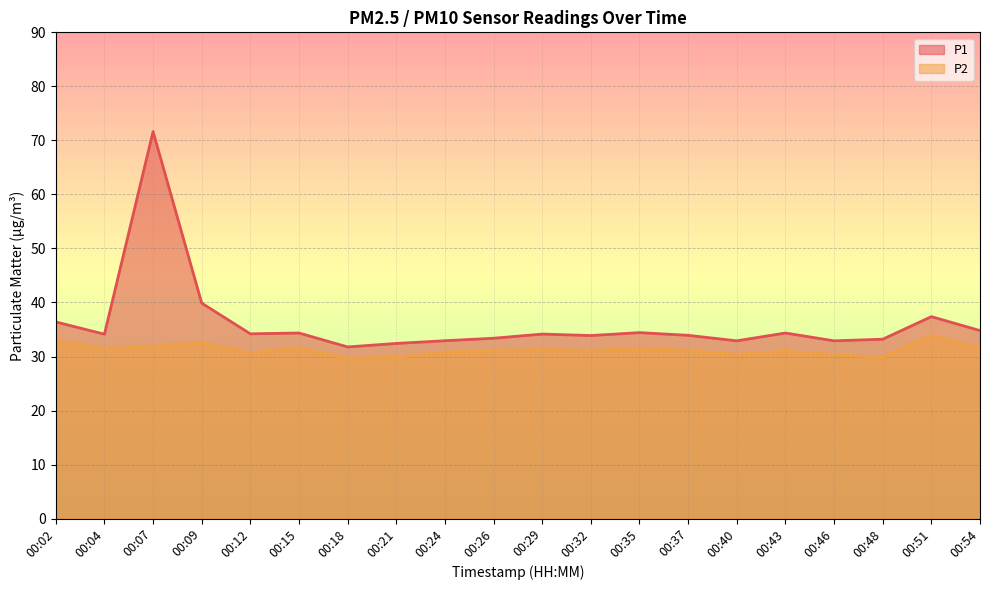

At which category is the sum across all series the highest?

00:07